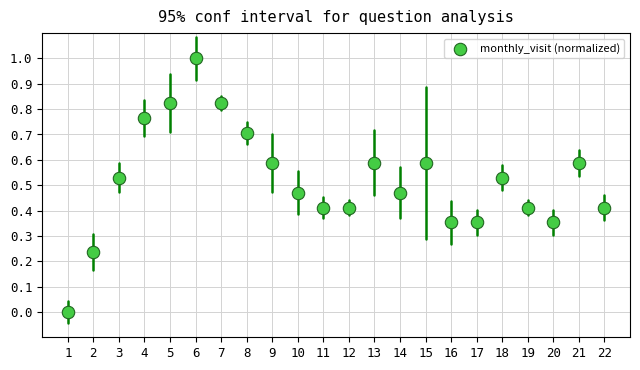

What is the range of Y values (max minus min)?

1.0